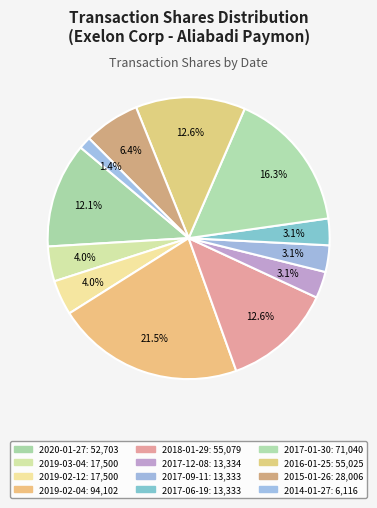

Does 2017-01-30 represent more than half of the total?

No